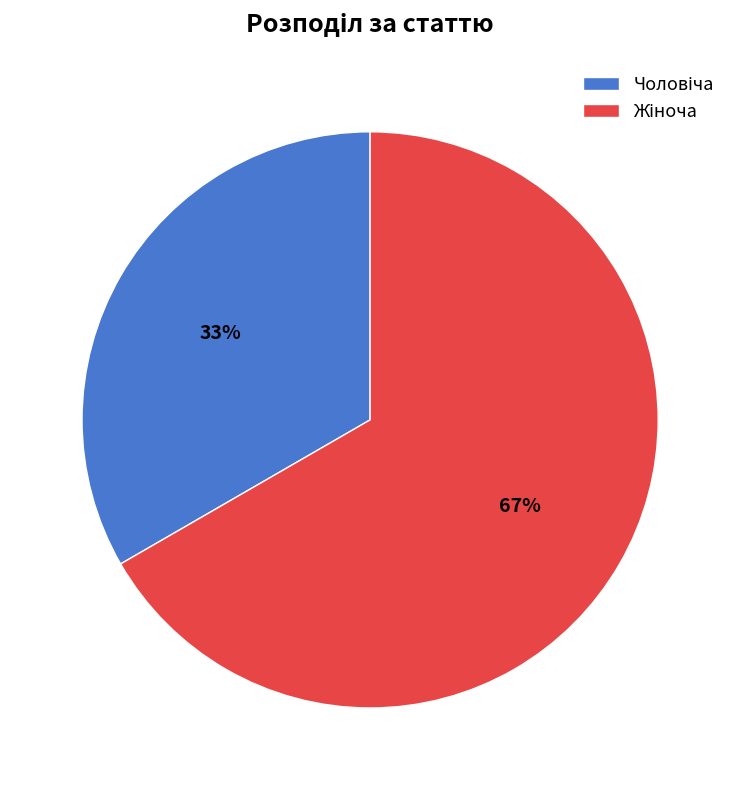

To the nearest percent, what is the average slice percentage?

50%